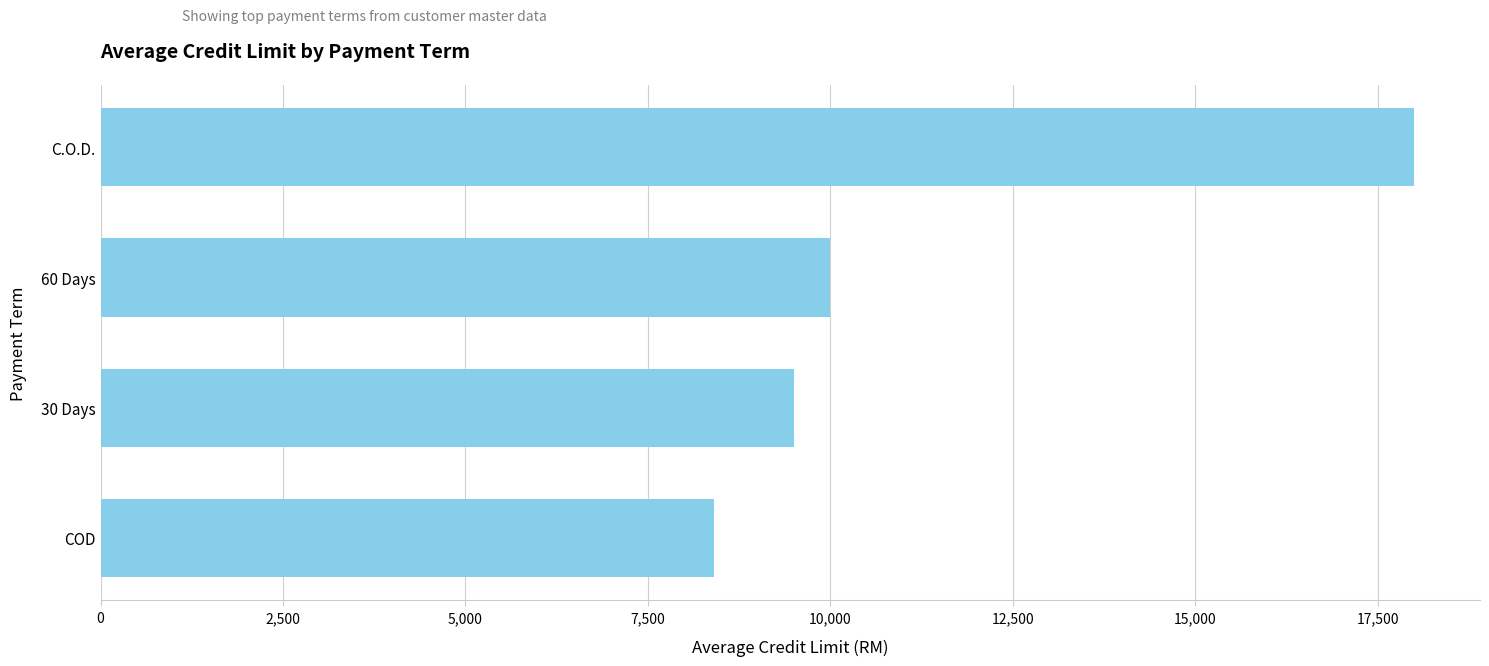

What is the change in value from 30 Days to C.O.D.?

+8500